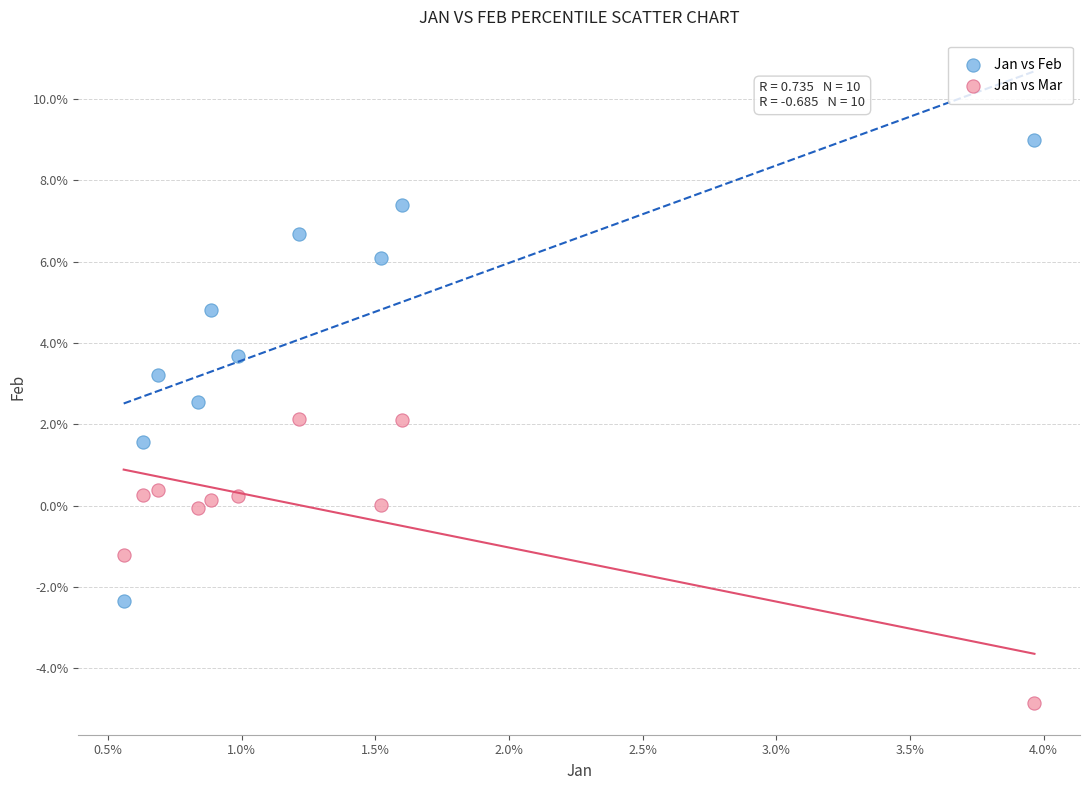

Which series contains the highest Y value?

Jan vs Feb